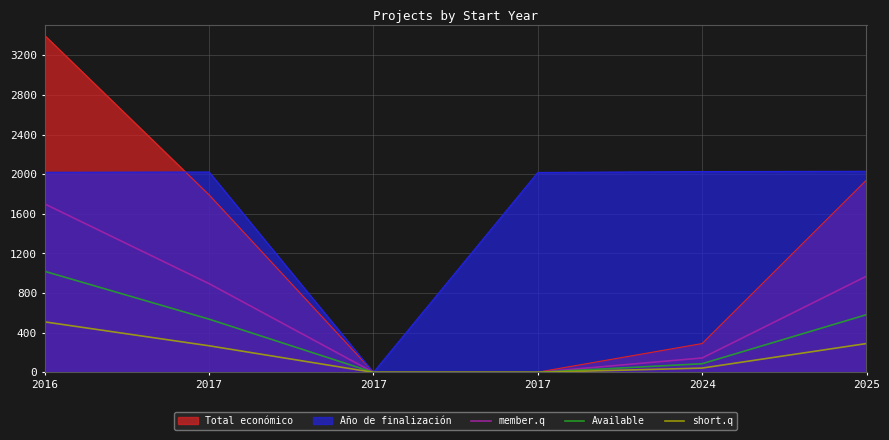

What is the average value of the short.q series?

185.7